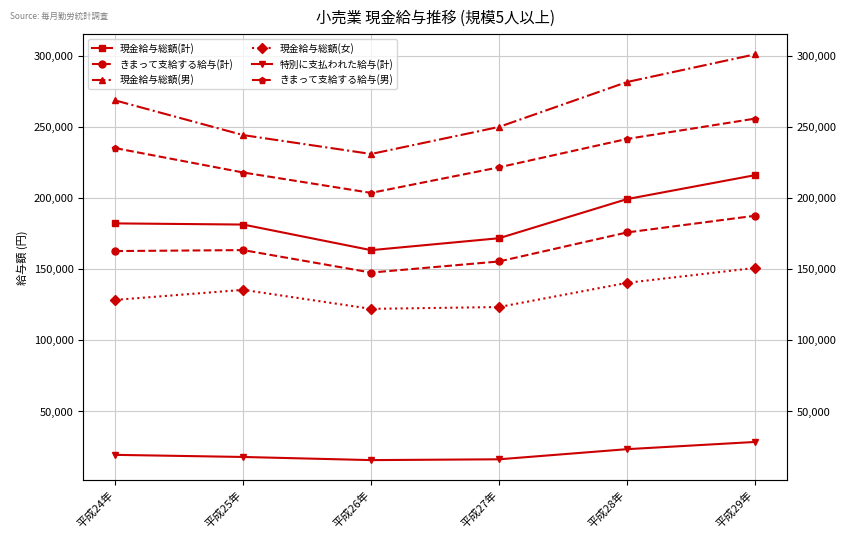

How many interior local valleys does the 特別に支払われた給与(計) series have?

1